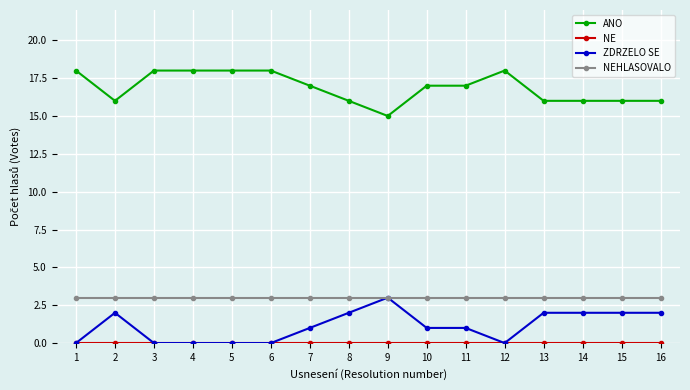

How many lines are shown in the chart?

4